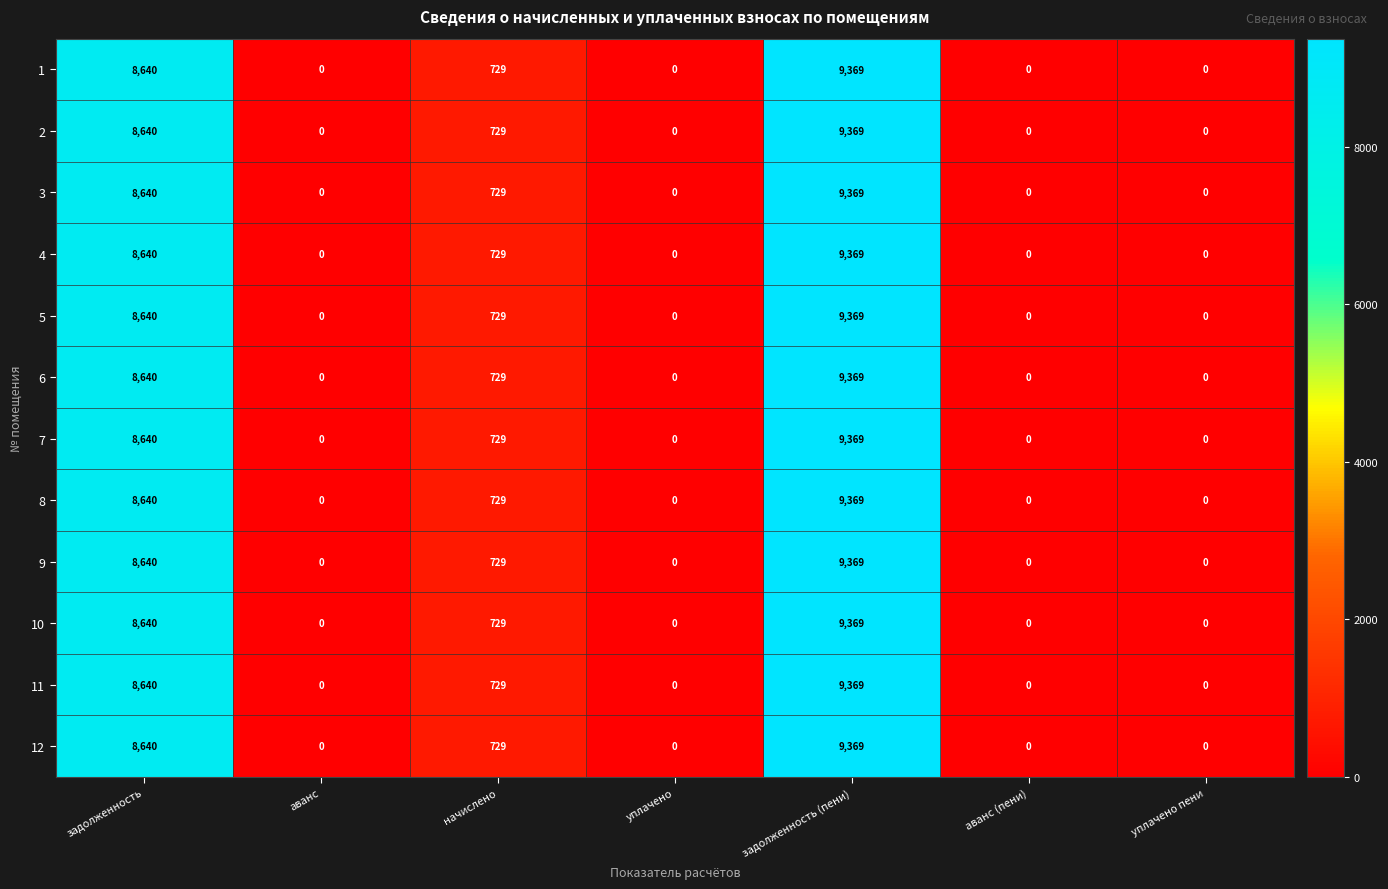

Which label corresponds to the largest value in the chart?

задолженность (пени)